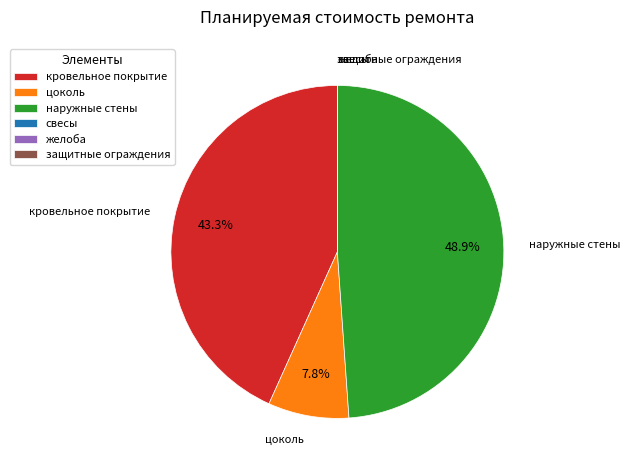

To the nearest percent, what percentage of the pie is цоколь?

8%